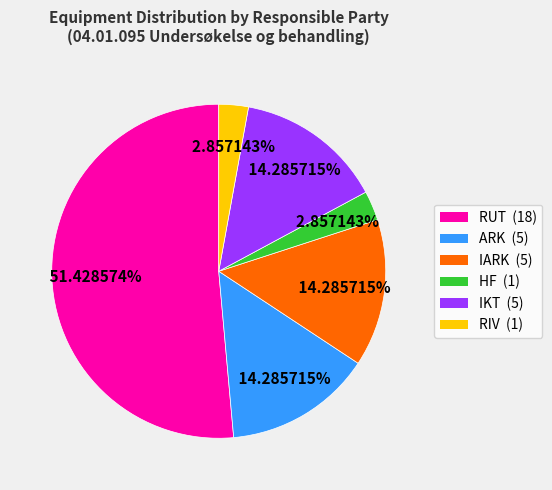

Do RUT (18) and IARK (5) together represent more than half of the pie?

Yes